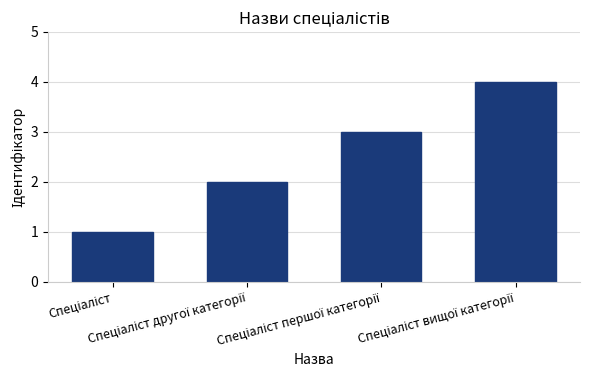

What is the difference between the maximum and minimum values?

3